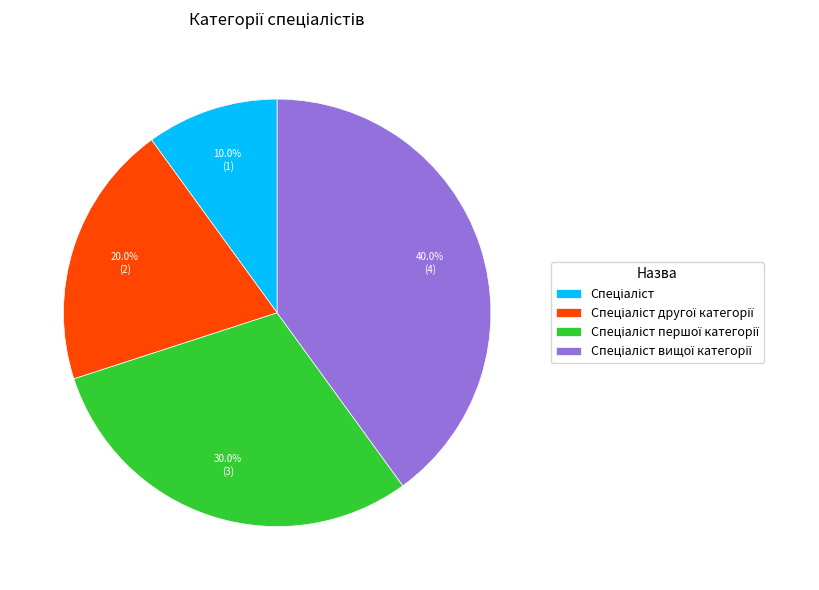

To the nearest percent, what is the average slice percentage?

25%